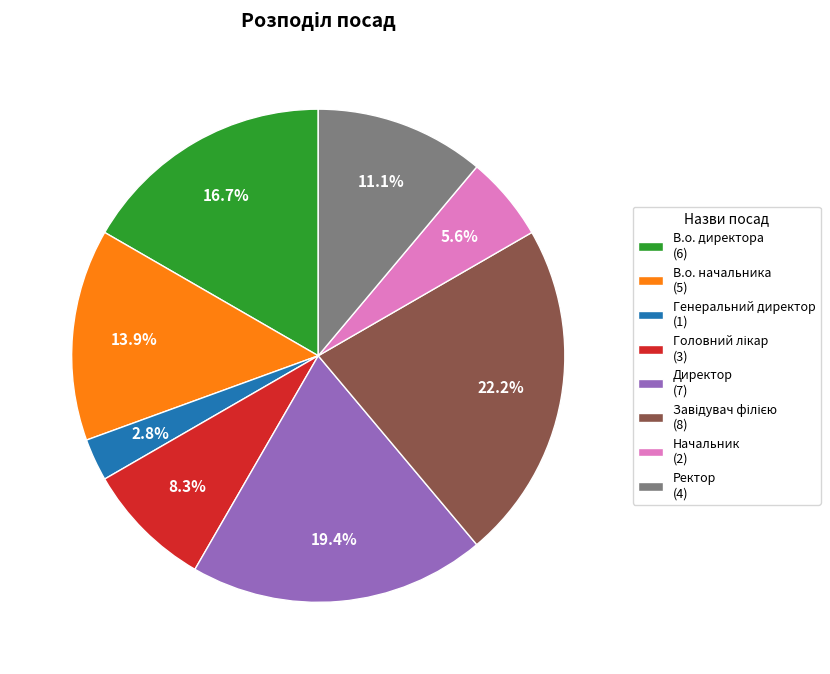

What percentage is NOT represented by Начальник (2)?

94.4%